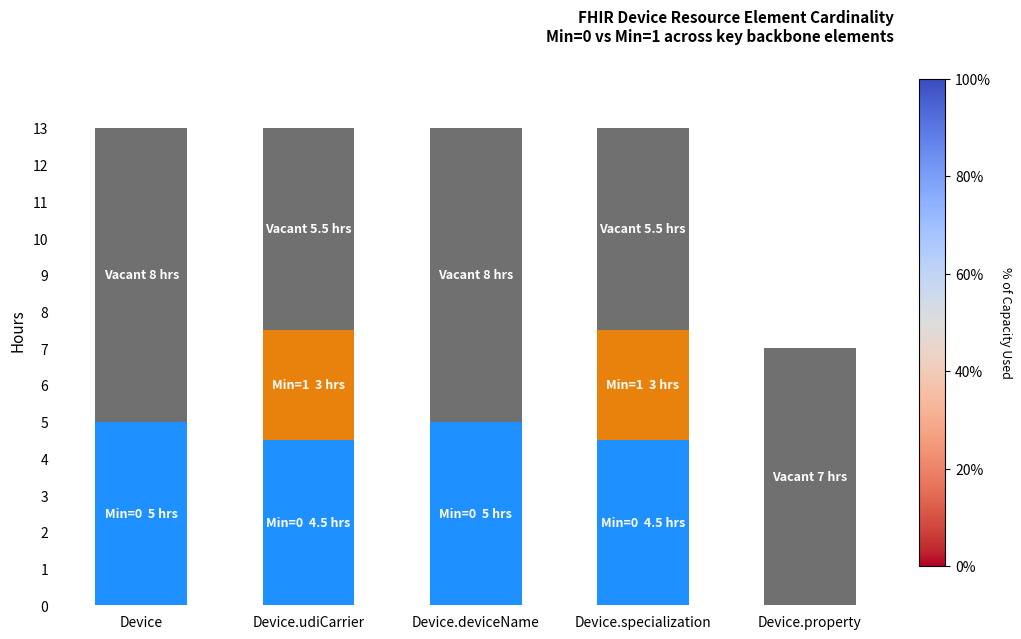

What is the total value across all series at Device.udiCarrier?

13.0